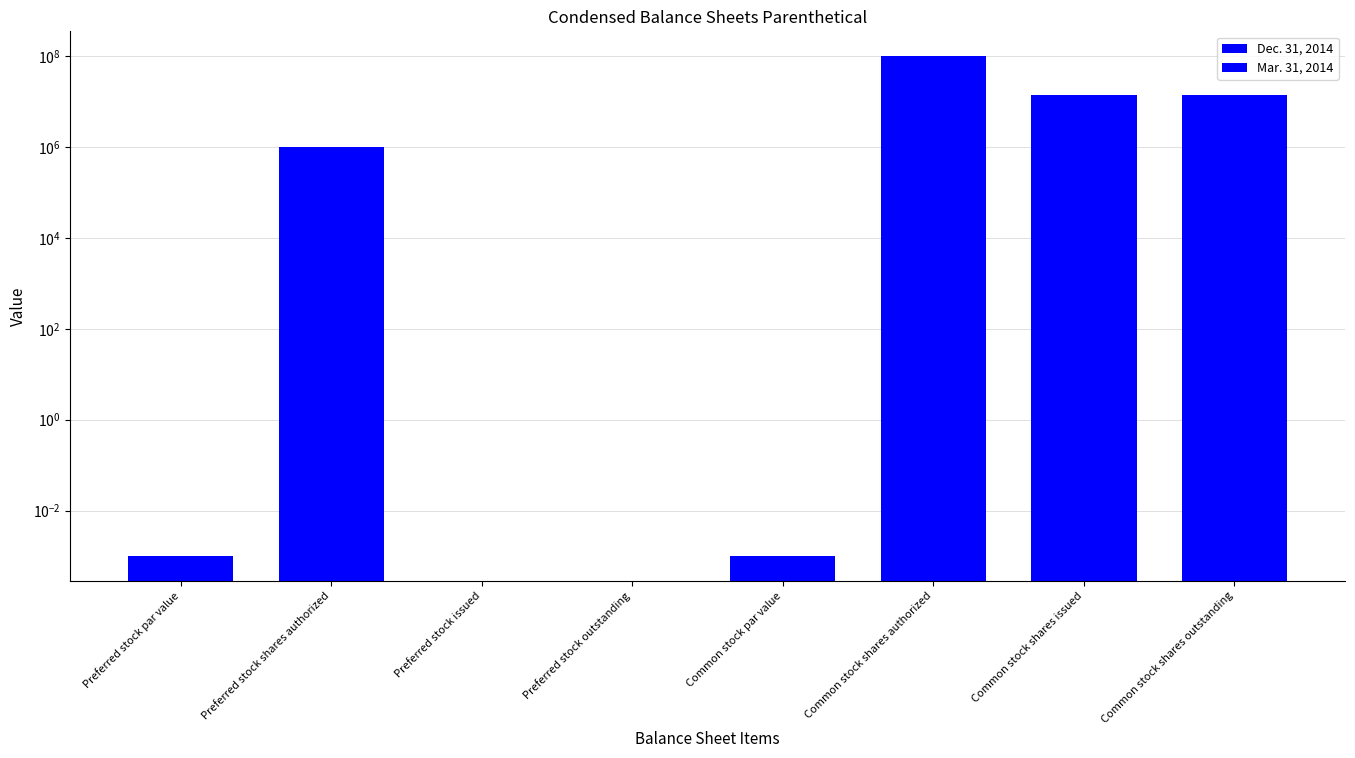

At which category is the sum across all series the highest?

Common stock shares authorized